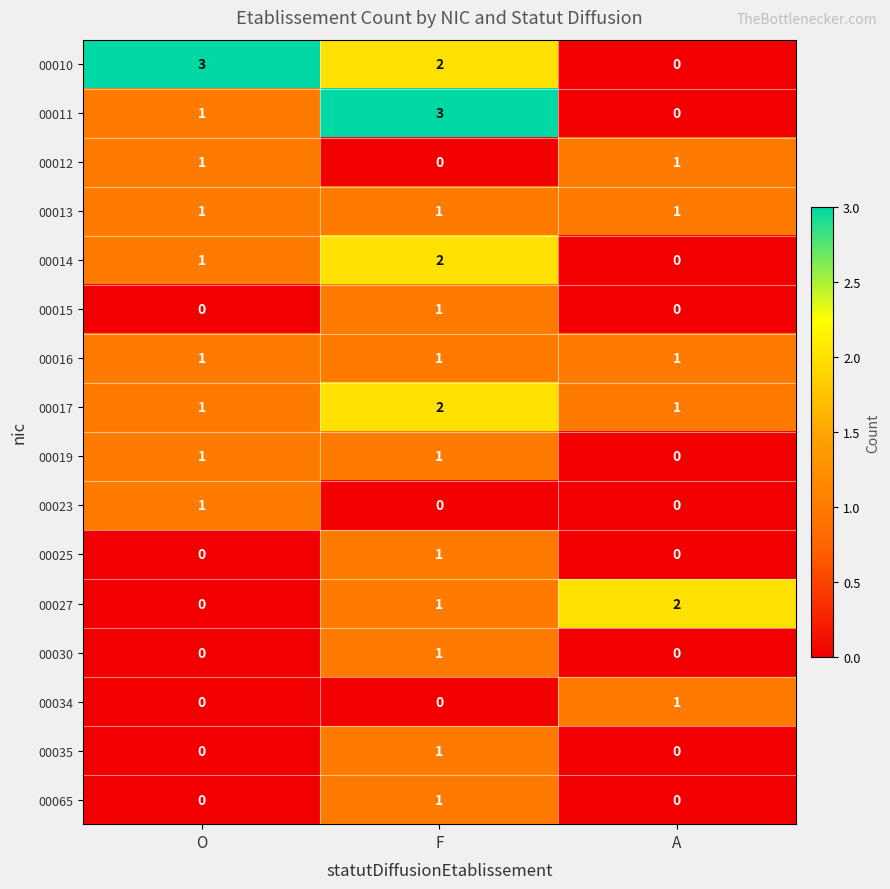

What value does the 00010 series have at O?

3